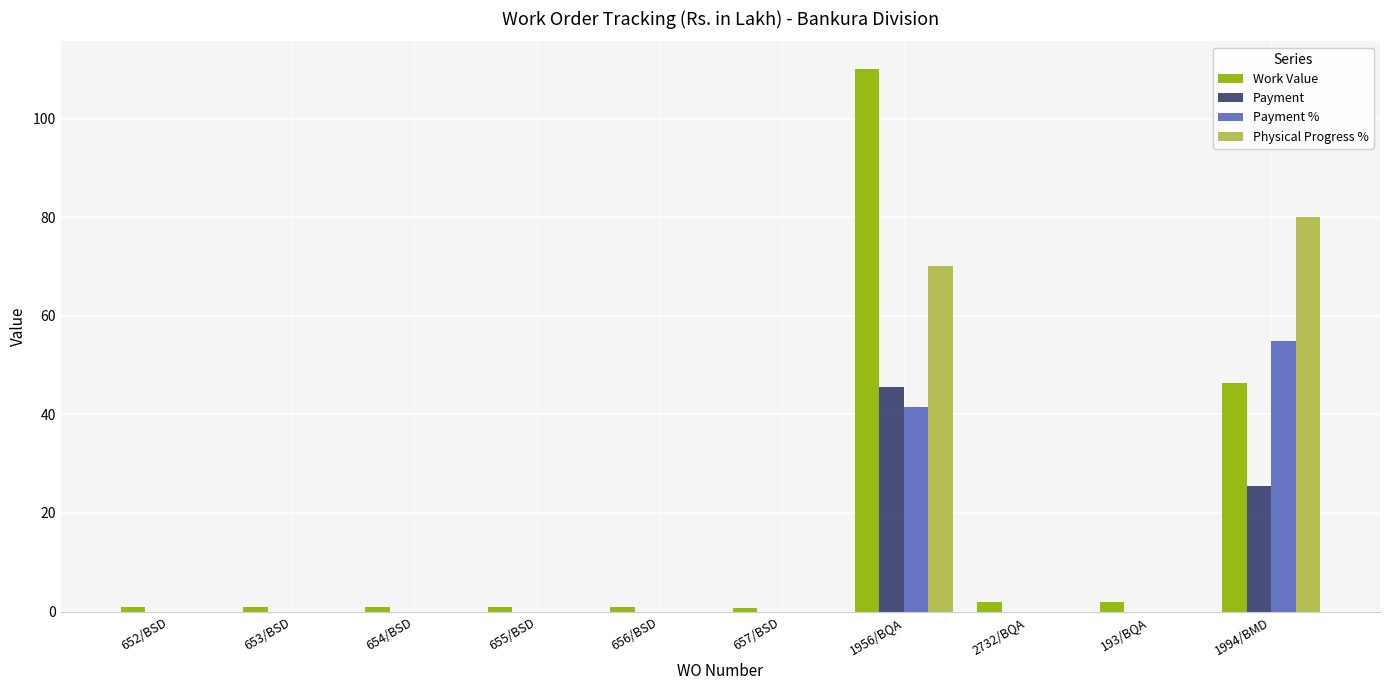

What is the maximum value shown in the chart?

110.2